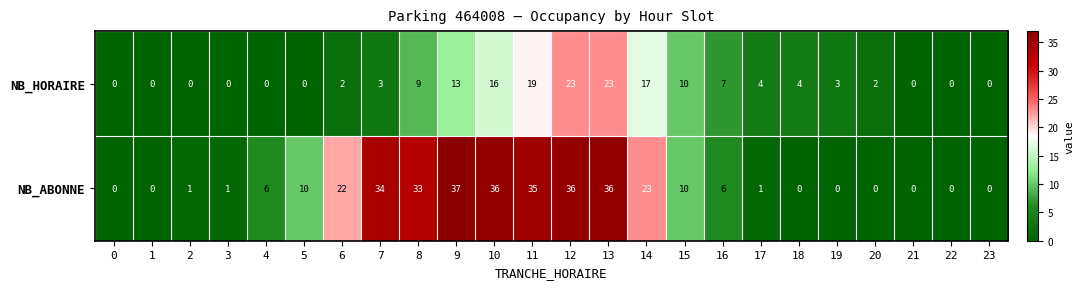

Which series has the widest spread of values?

NB_ABONNE